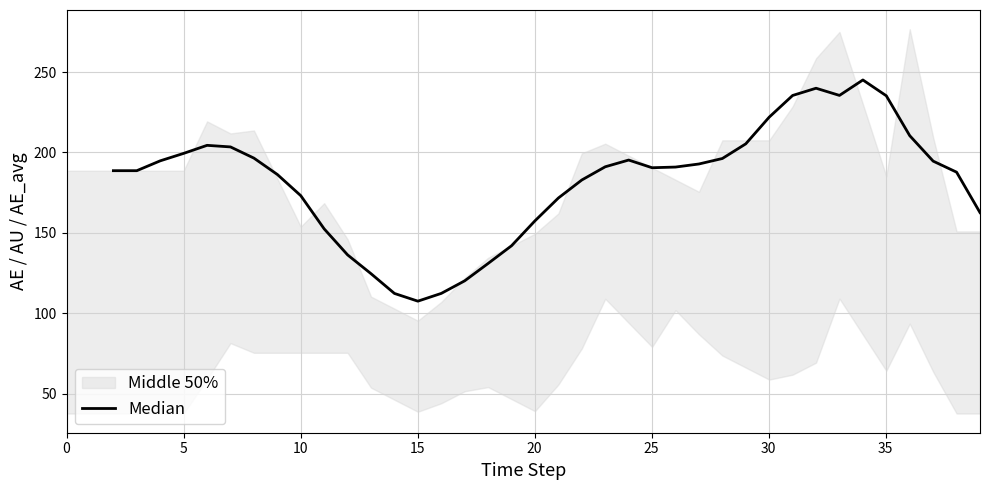

The chart shows a value of 38.9 at 19. True or false?

False